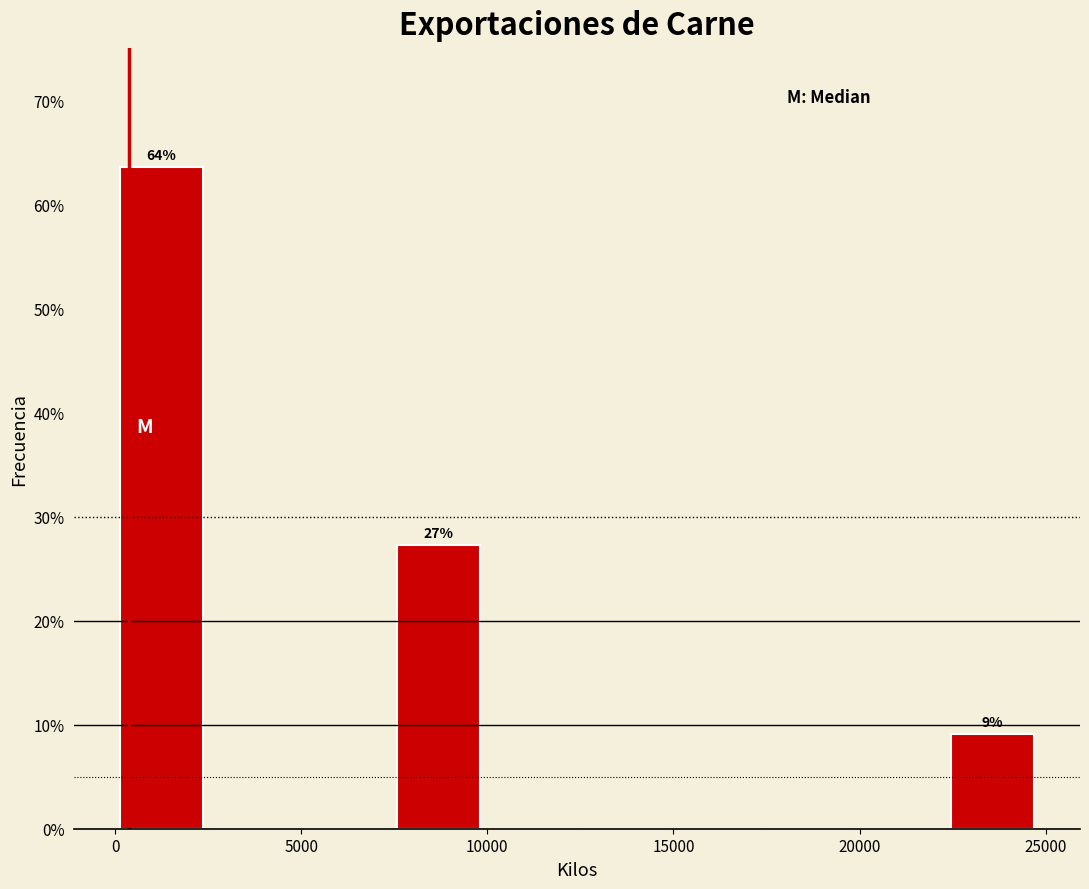

Over which range of the x-axis is the bar tallest?

0 to 2500